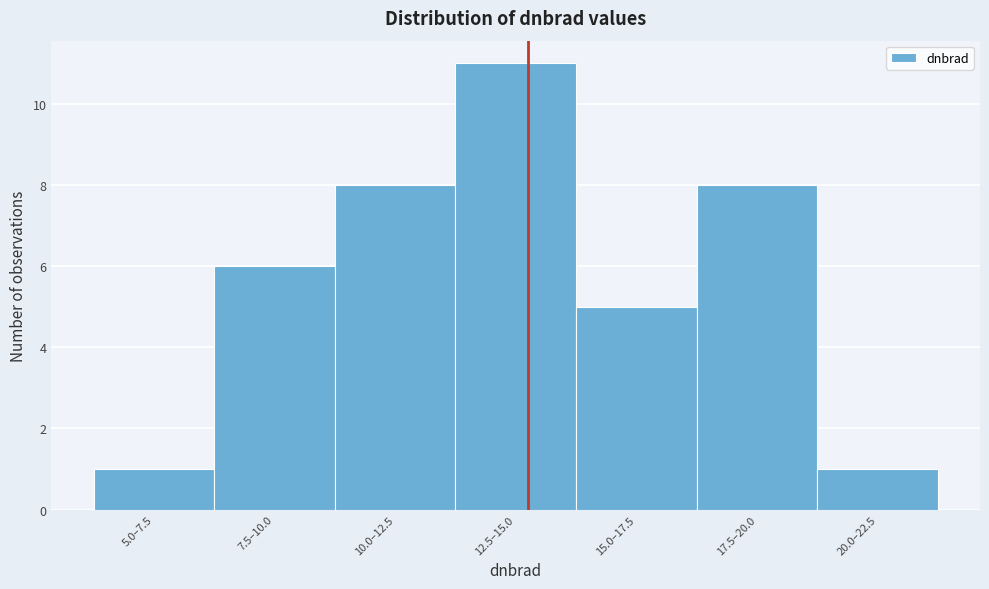

Reading left to right, extract all data points from this chart.

1	6	8	11	5	8	1